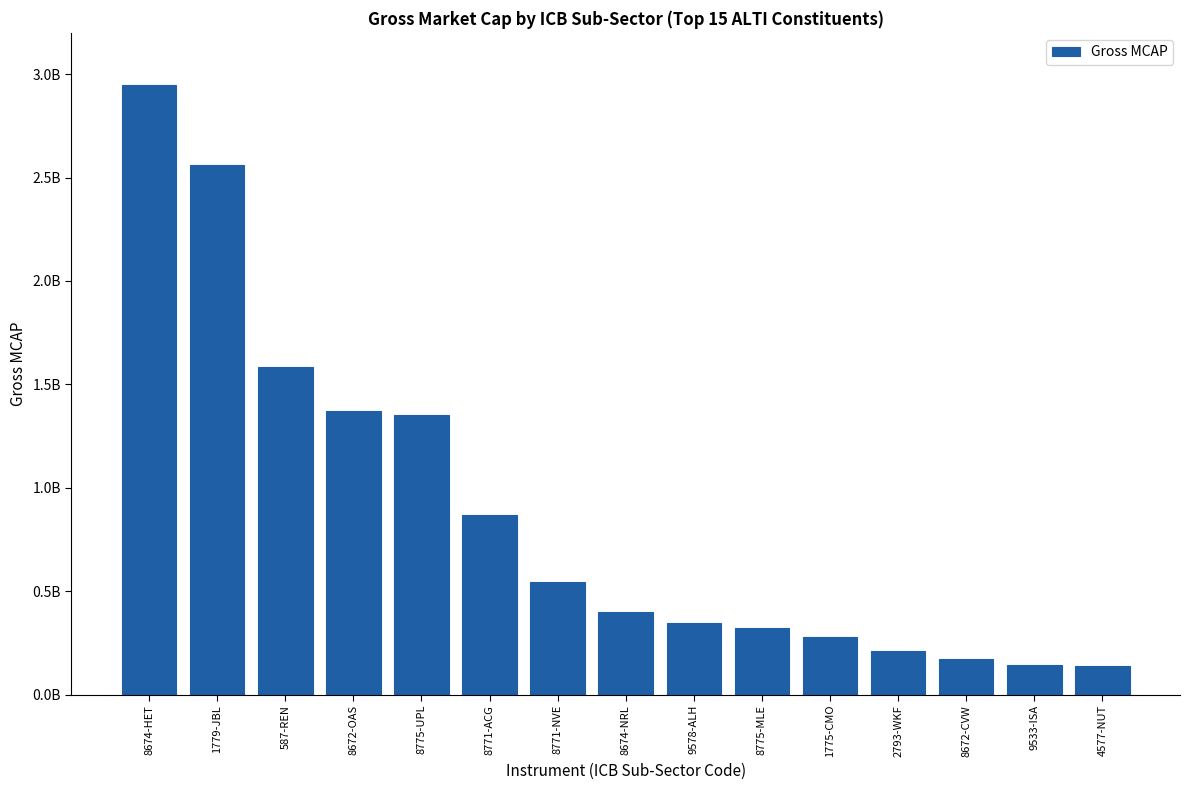

Between 8674-NRL and 1779-JBL, which is larger?

1779-JBL